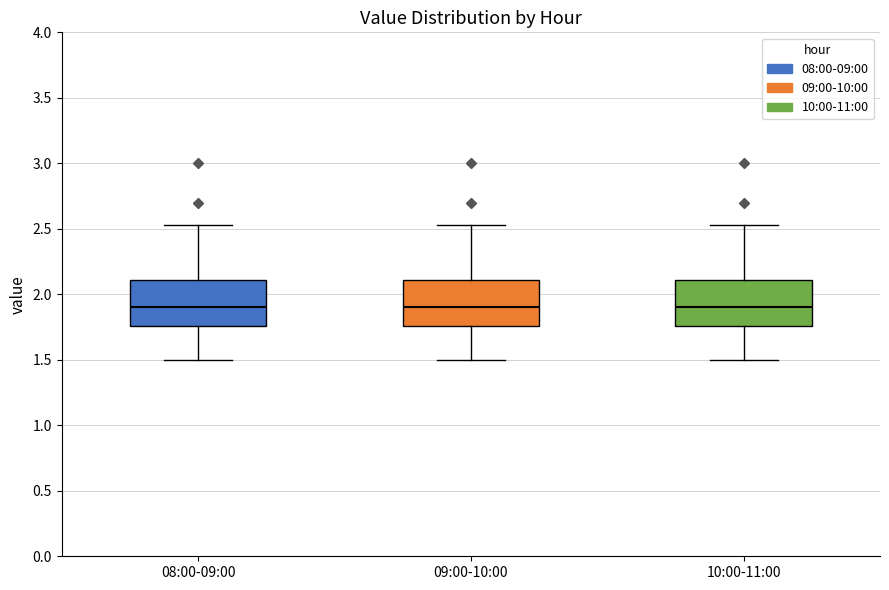

Reading left to right, transcribe this box plot: for each box, give where its median line is, the range the box spans, and where its two whiskers end, as read against the y-axis. The values are not printed on the chart, so give them approximately, as read against the axis.

08:00-09:00: median 1.90, box 1.75 to 2.10, whiskers 1.50 to 2.55
09:00-10:00: median 1.90, box 1.75 to 2.10, whiskers 1.50 to 2.55
10:00-11:00: median 1.90, box 1.75 to 2.10, whiskers 1.50 to 2.55